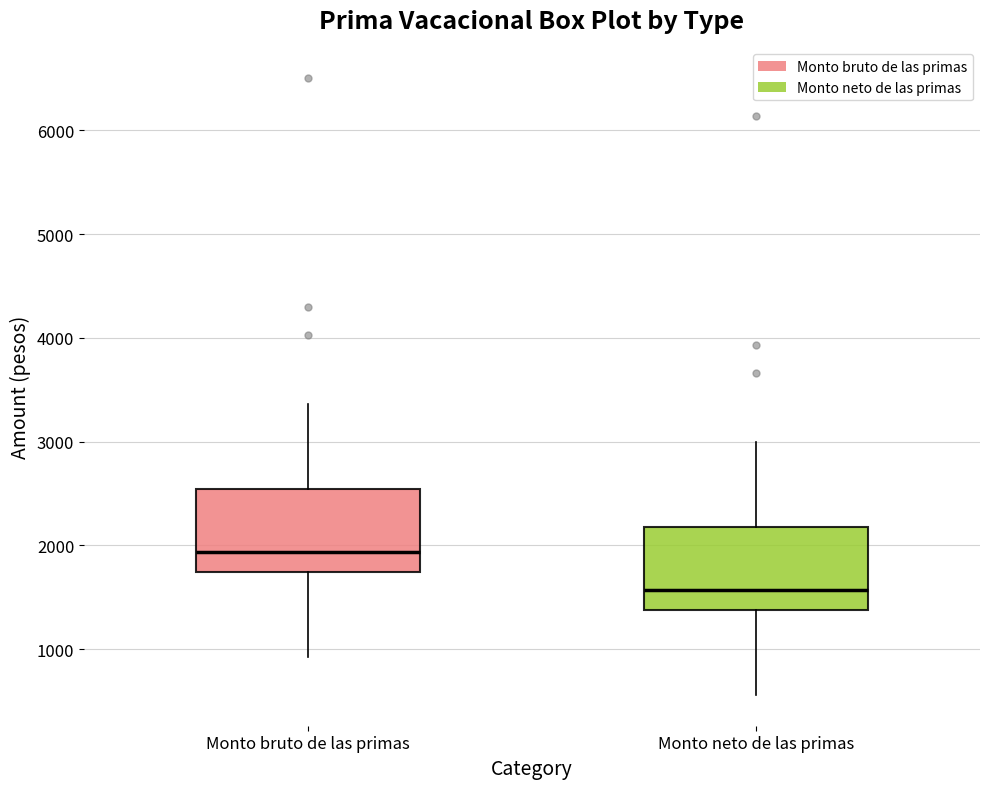

Where is the upper edge of the box for Monto bruto de las primas on the y-axis? The values are not printed on the chart, so give them approximately, as read against the axis.

2500